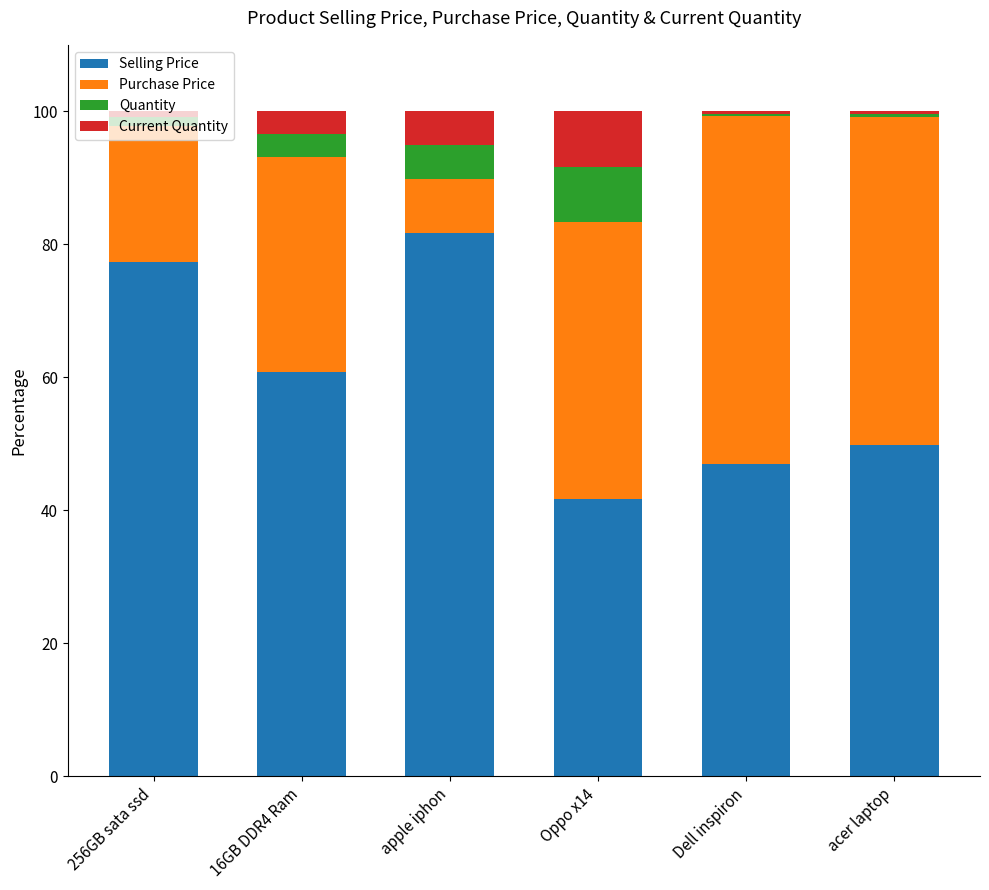

True or false: Selling Price has a value of 80.6 at 16GB DDR4 Ram.

False